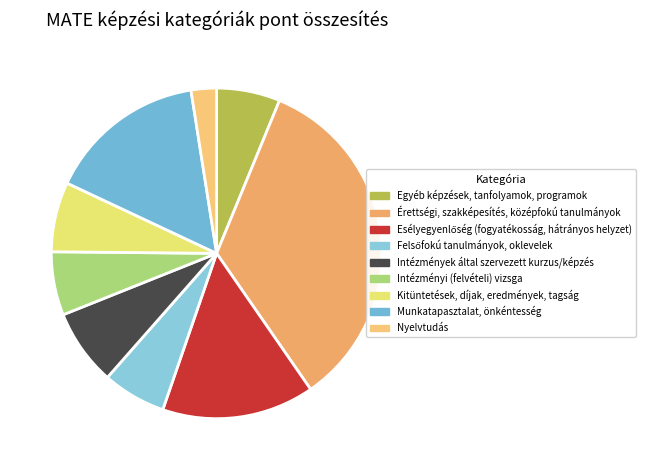

Count the number of slices in the pie.

9